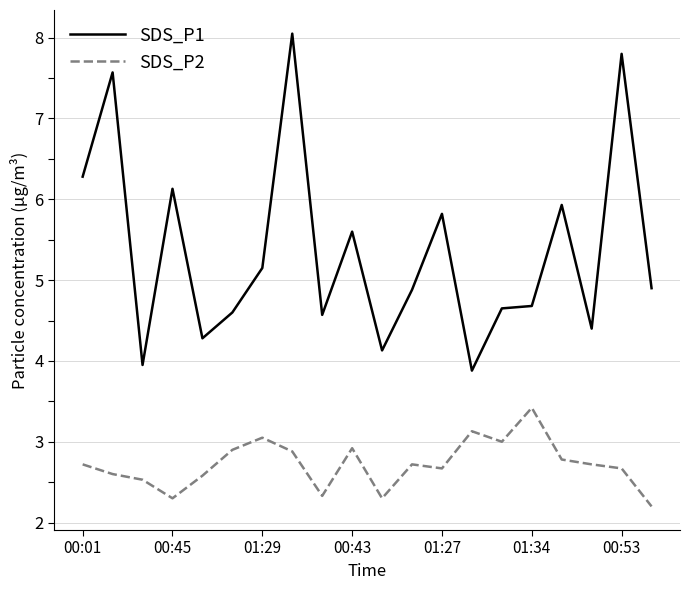

Rank the series by their maximum value, from lowest to highest.

SDS_P2, SDS_P1